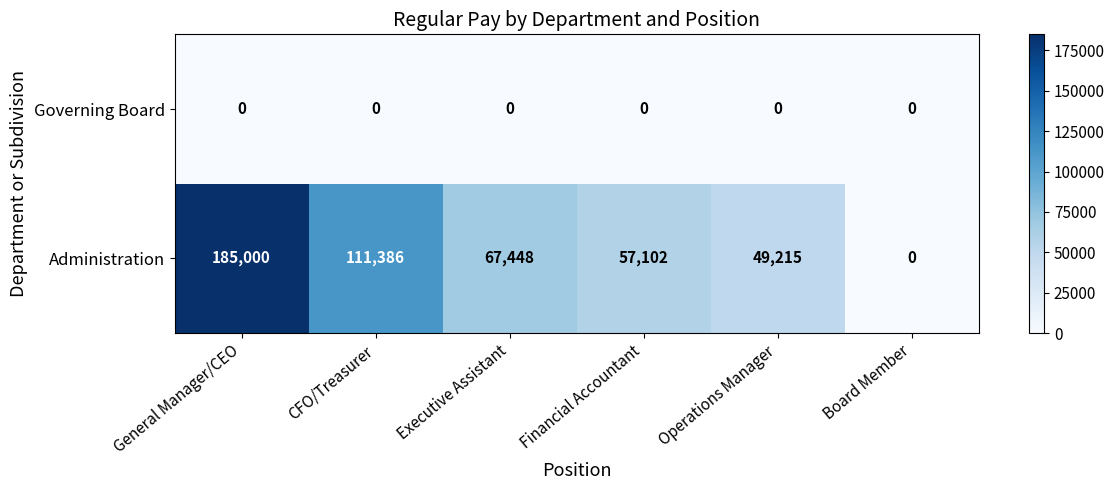

At Operations Manager, list the series in order from smallest to largest.

Governing Board, Administration